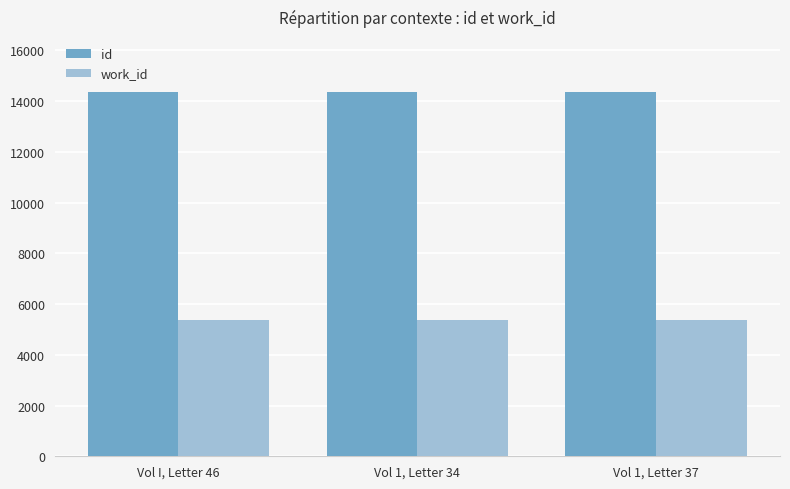

How many bars are there in each group?

2